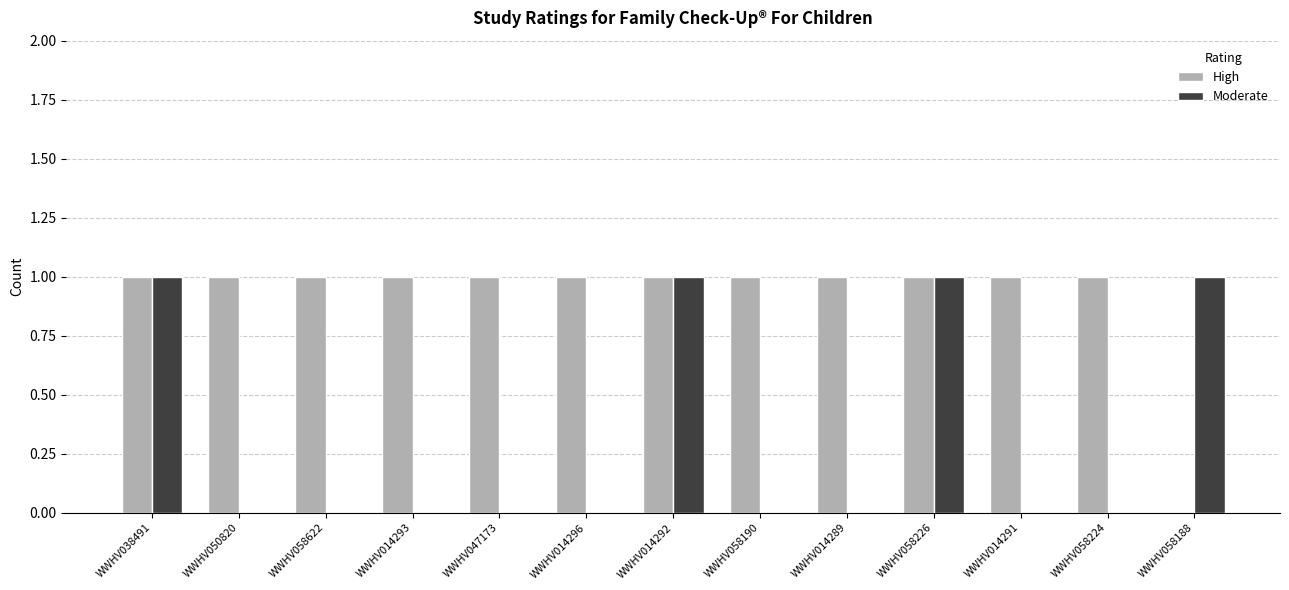

Is the value of Moderate at WWHV058190 greater than the value of High at WWHV014293?

No